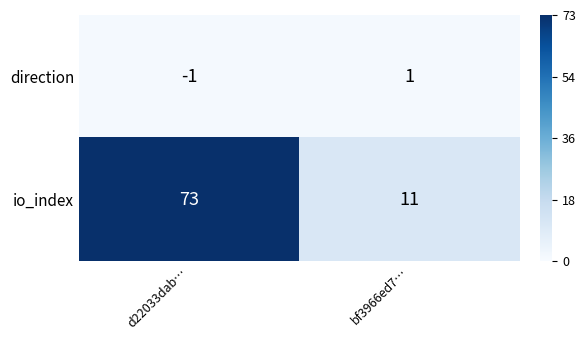

At which category is the sum across all series the highest?

d22033dab…